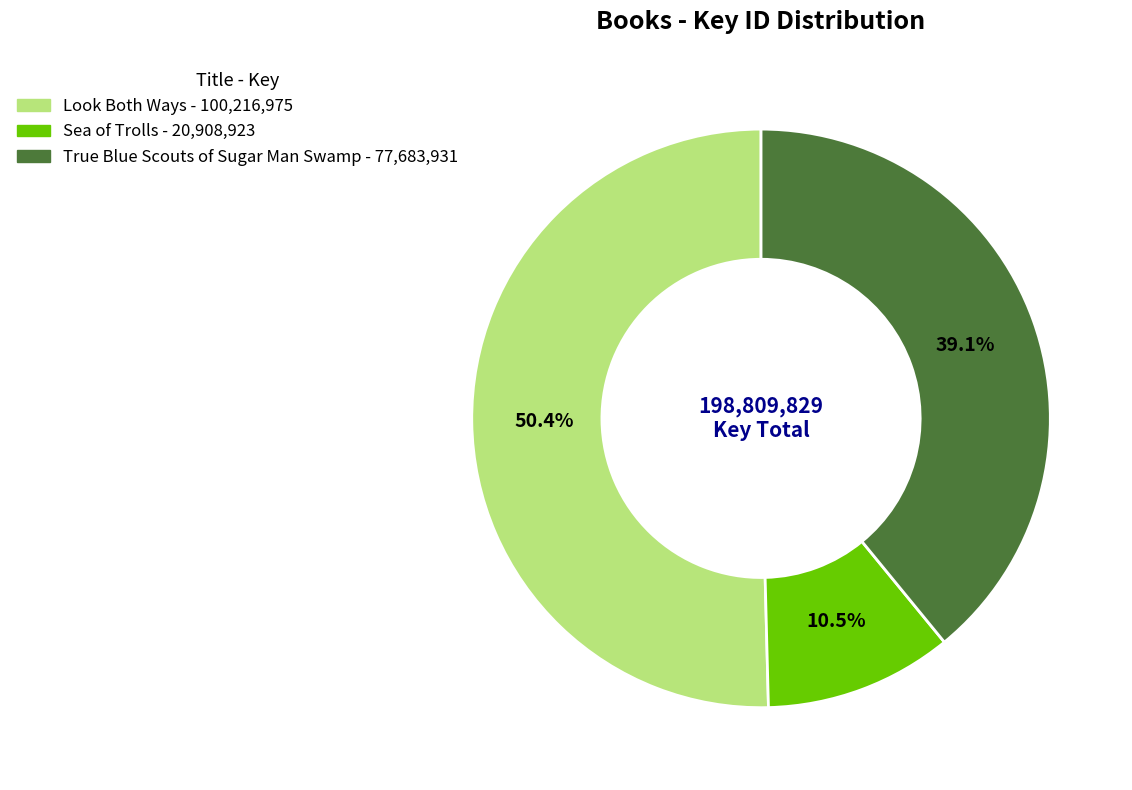

Count the number of slices in the pie.

3